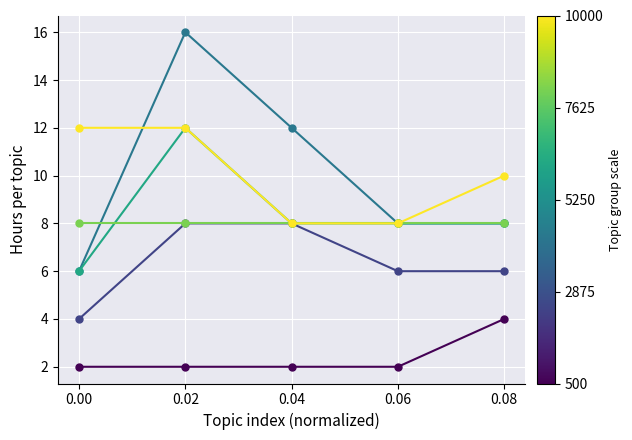

What is the total value across all series at 0.06?

40